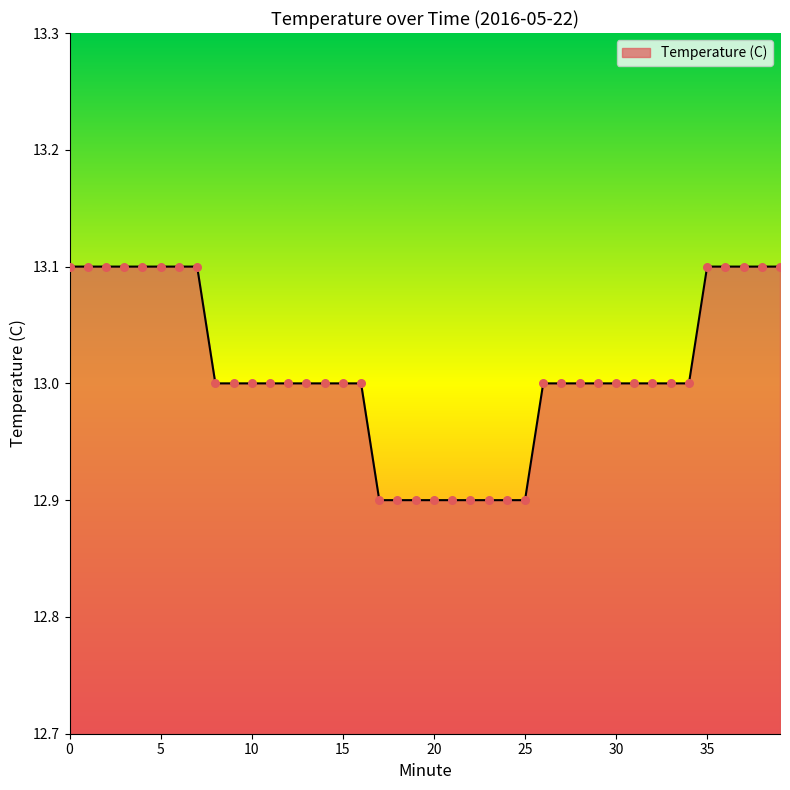

What is the minimum value shown in the chart?

12.9